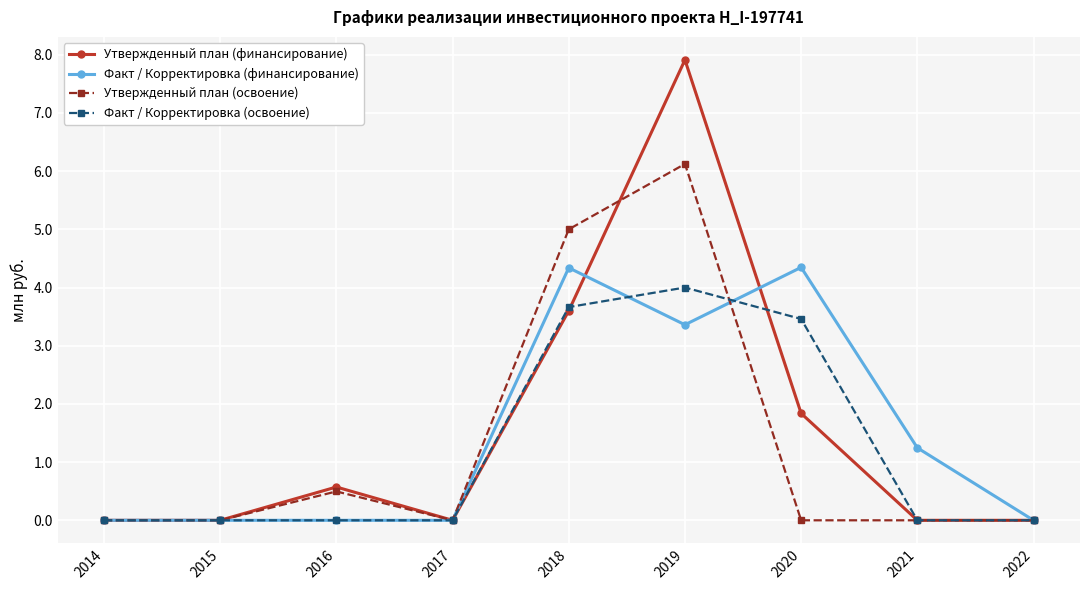

How many categories are shown in the chart?

9